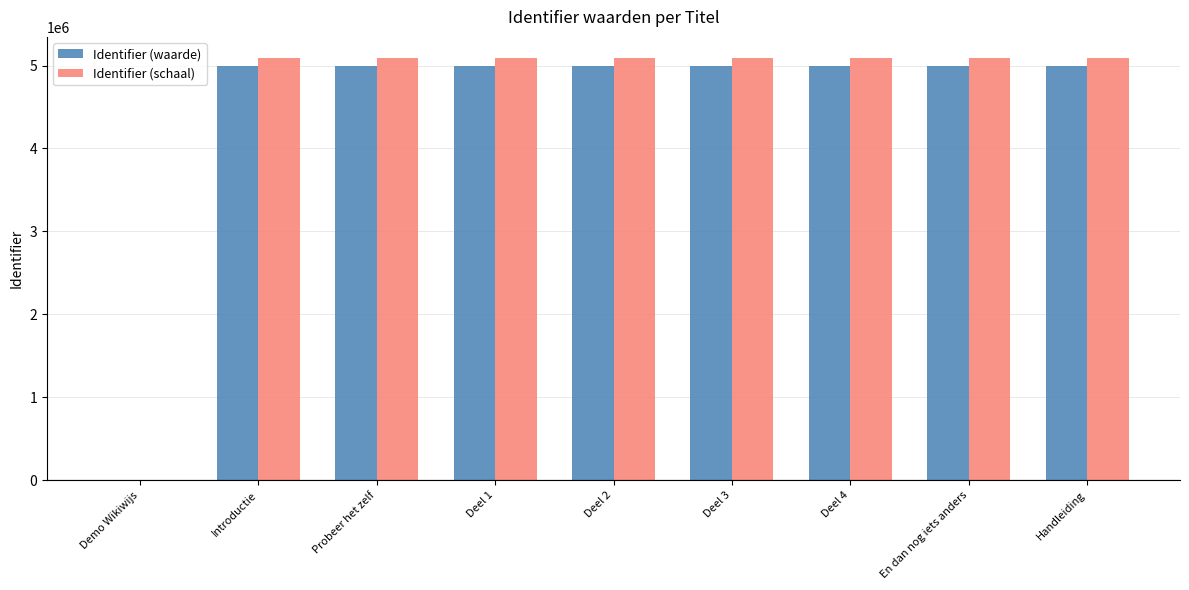

What is the average value of the Identifier (schaal) series?

4525547.0